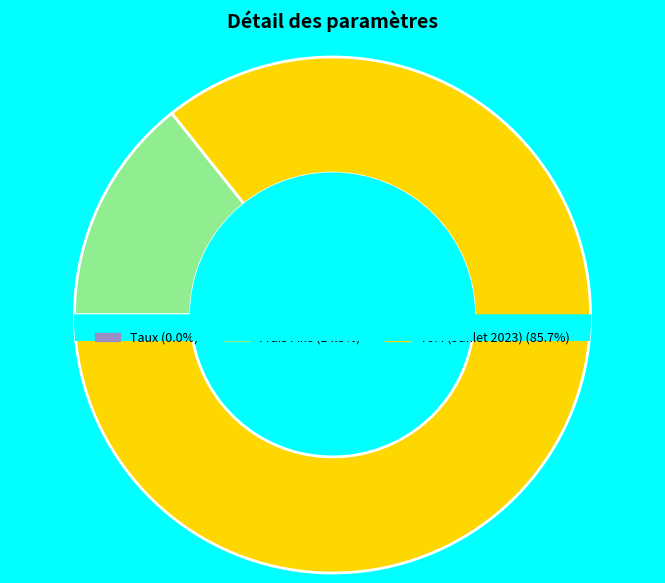

Count the number of slices in the pie.

3